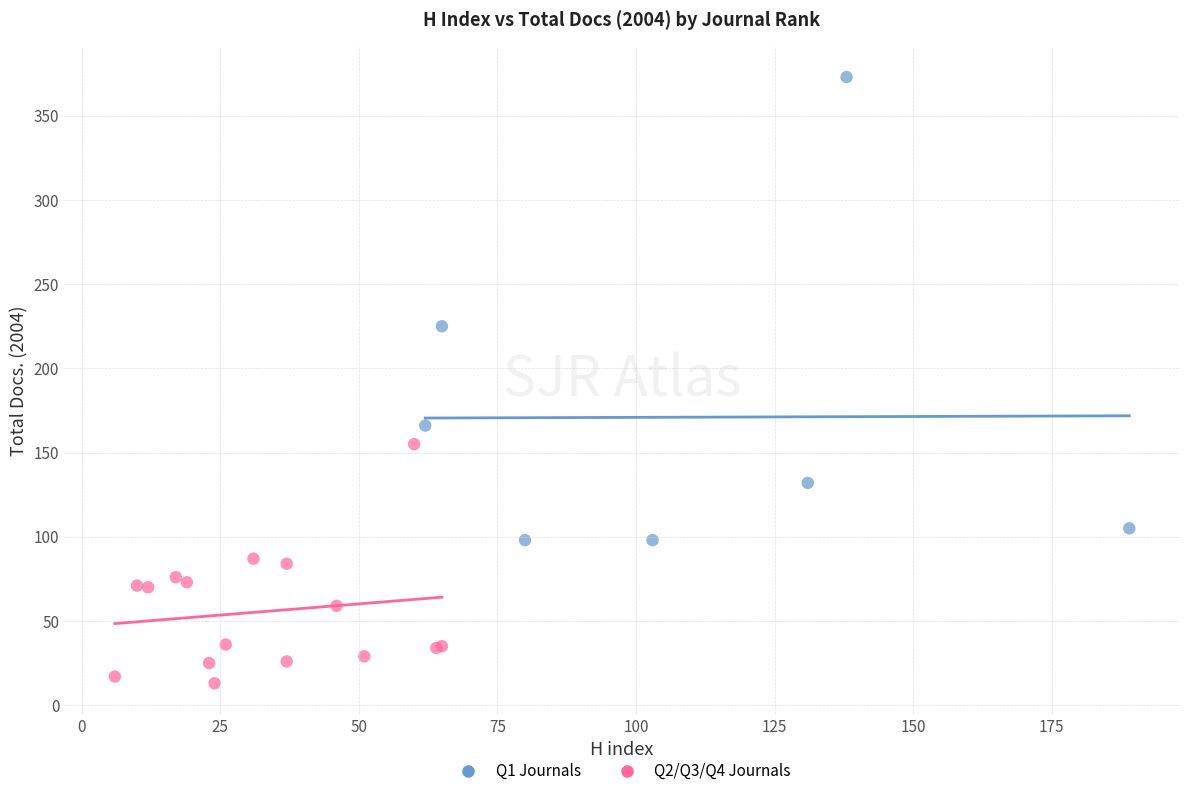

Which series contains the highest Y value?

Q1 Journals